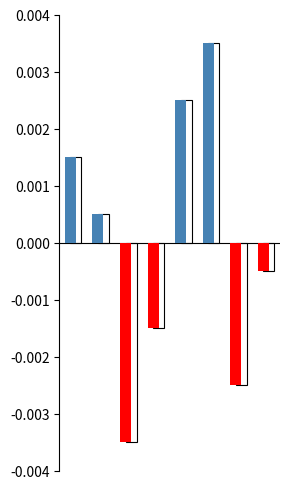

Reading left to right, extract all data points from this chart.

0=0.0	1=0.0	2=-0.0	3=-0.0	4=0.0	5=0.0	6=-0.0	7=-0.0